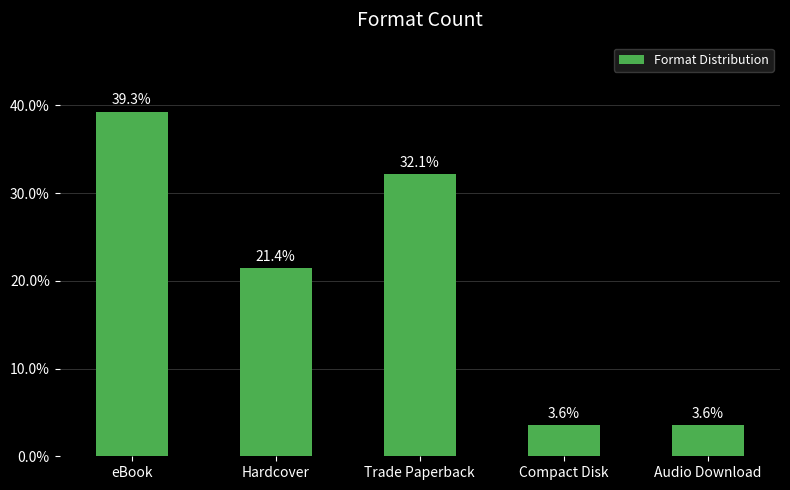

Count the number of data series in this chart.

1